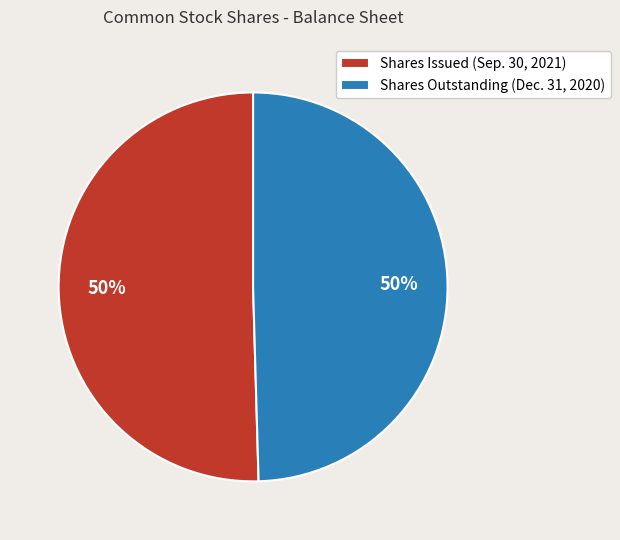

Combined, do Shares Issued (Sep. 30, 2021) and Shares Outstanding (Dec. 31, 2020) account for over 50%?

Yes